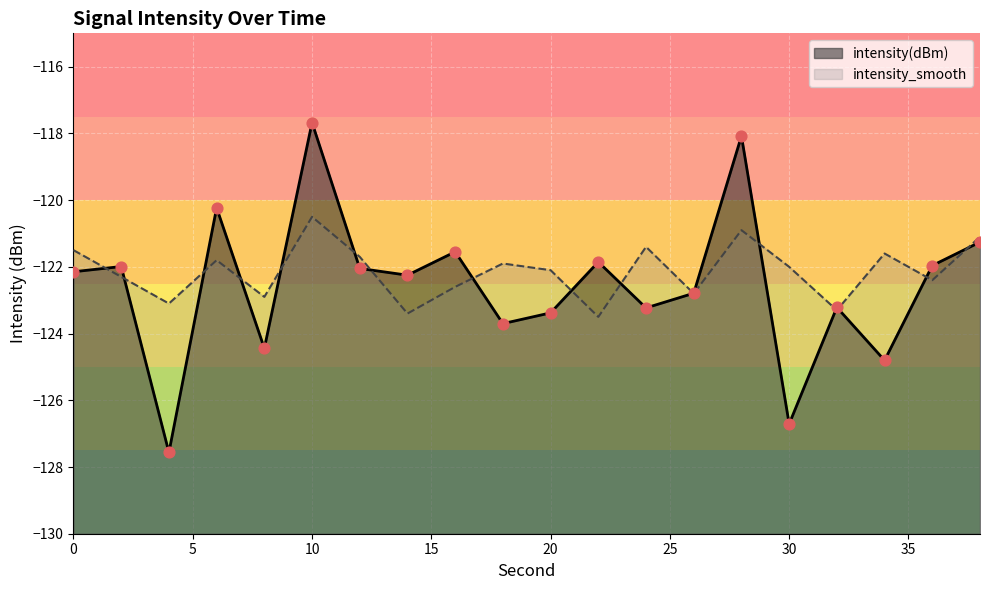

At which category is the sum across all series the highest?

10